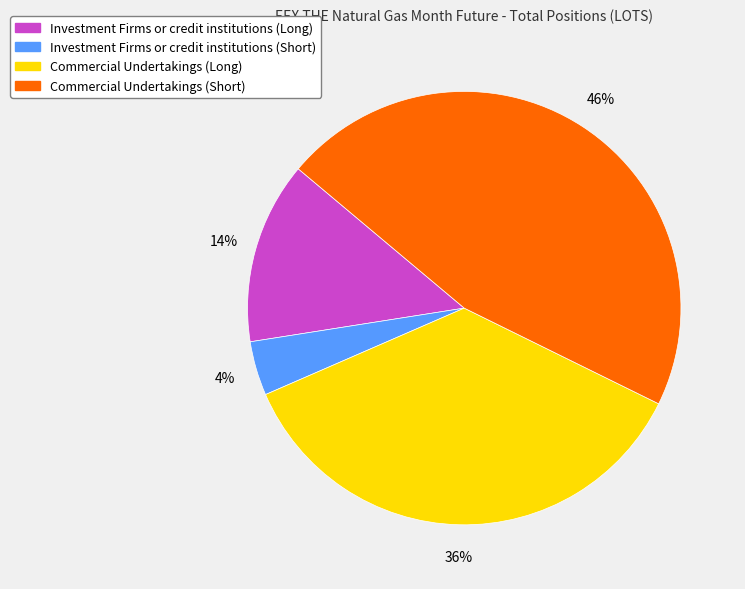

The Investment Firms or credit institutions (Short) slice represents 11% of the pie. True or false?

False